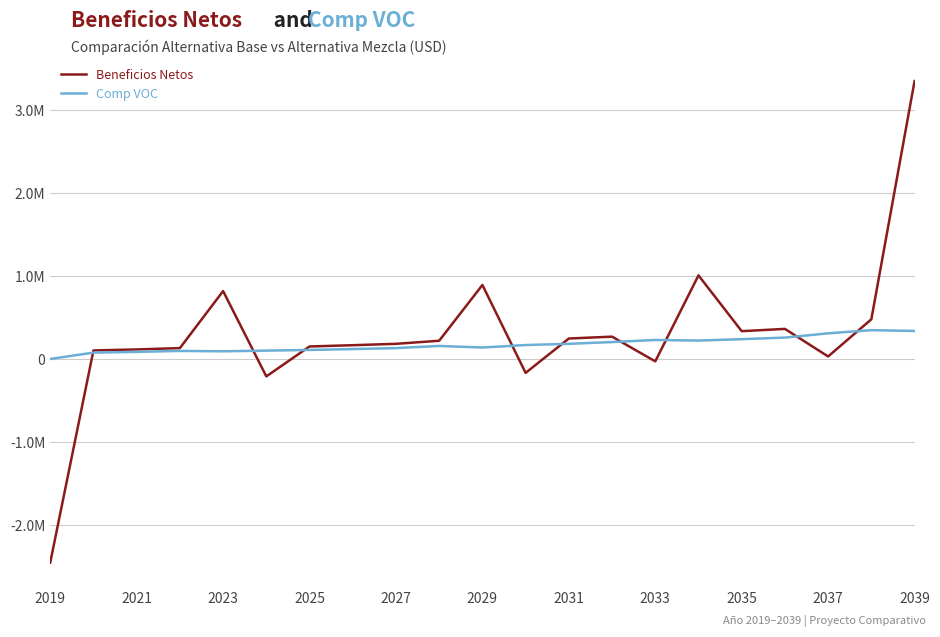

How many interior local peaks does the Comp VOC series have?

4